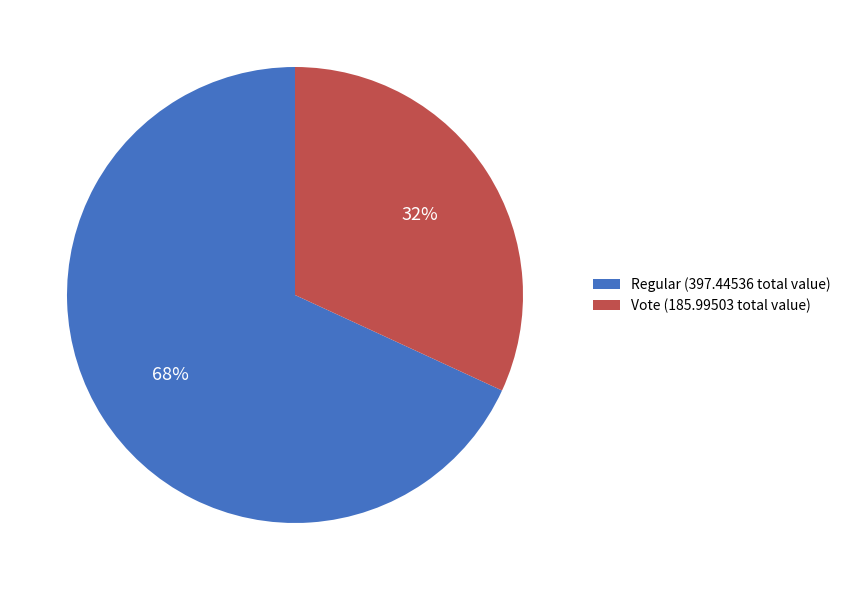

Is the sum of Vote (185.99503 total value) and Regular (397.44536 total value) greater than half?

Yes